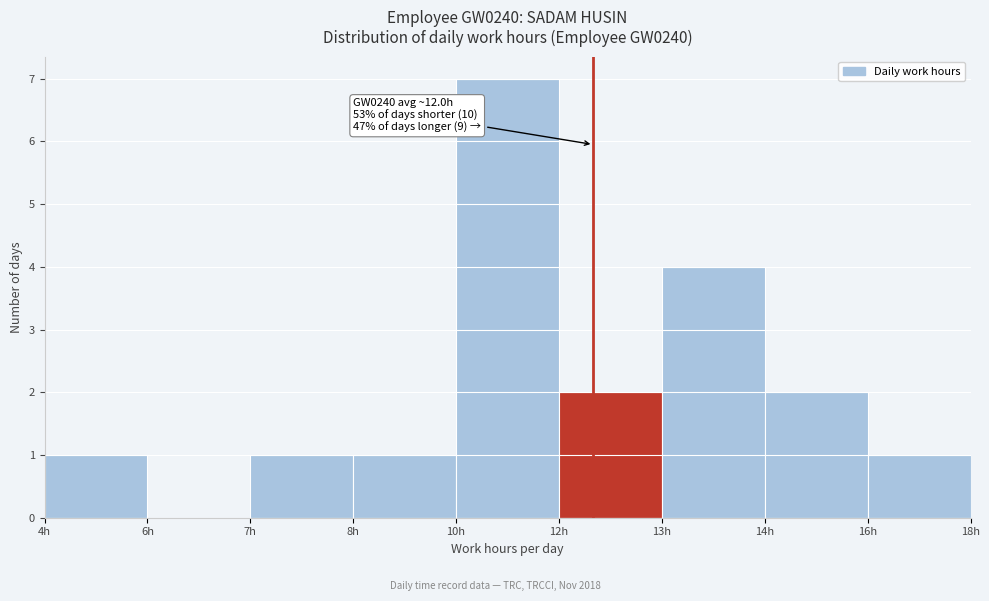

Reading left to right, list all the values displayed in this chart.

4h=1	6h=0	7h=1	8h=1	10h=7	12h=2	13h=4	14h=2	16h=1